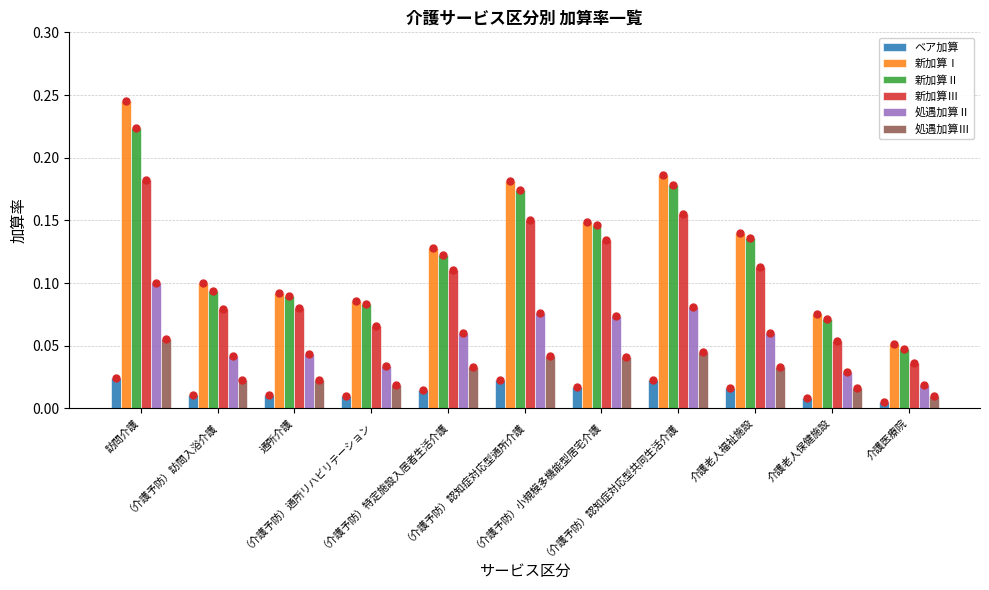

Which has a higher value, （介護予防）認知症対応型通所介護 or （介護予防）訪問入浴介護?

（介護予防）認知症対応型通所介護